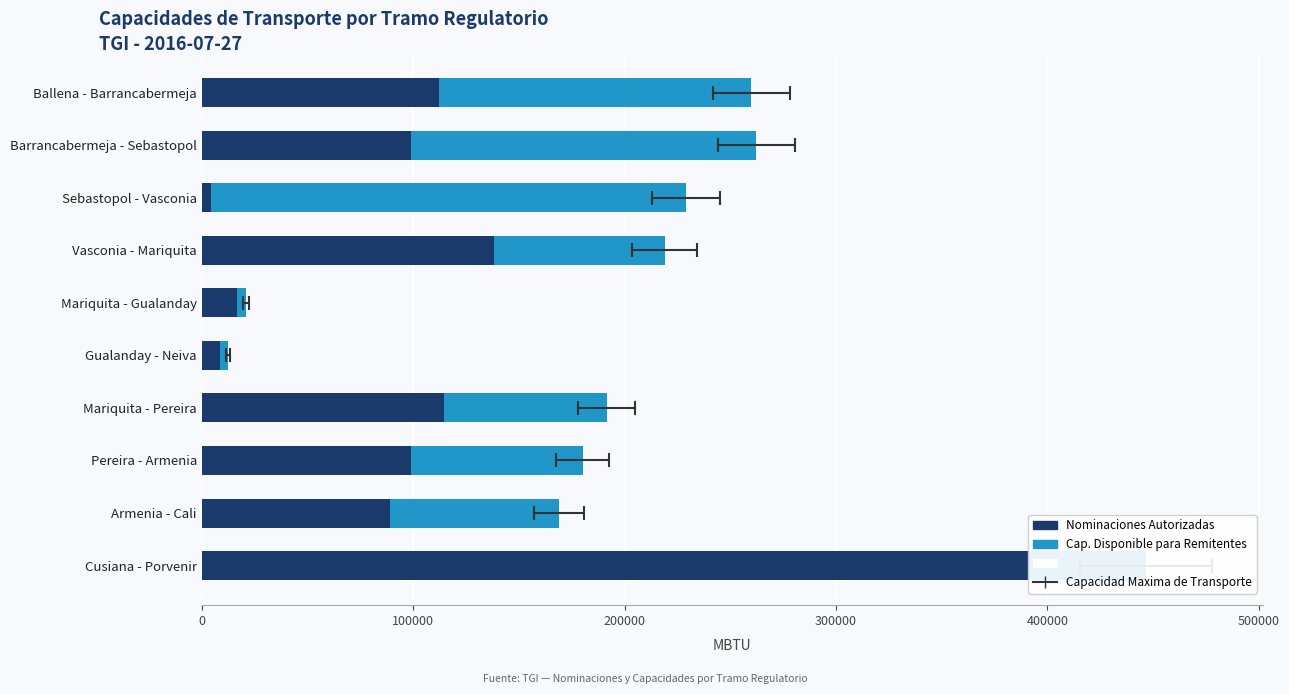

Rank the series at Armenia - Cali from highest to lowest value.

Nominaciones Autorizadas, Cap. Disponible para Remitentes